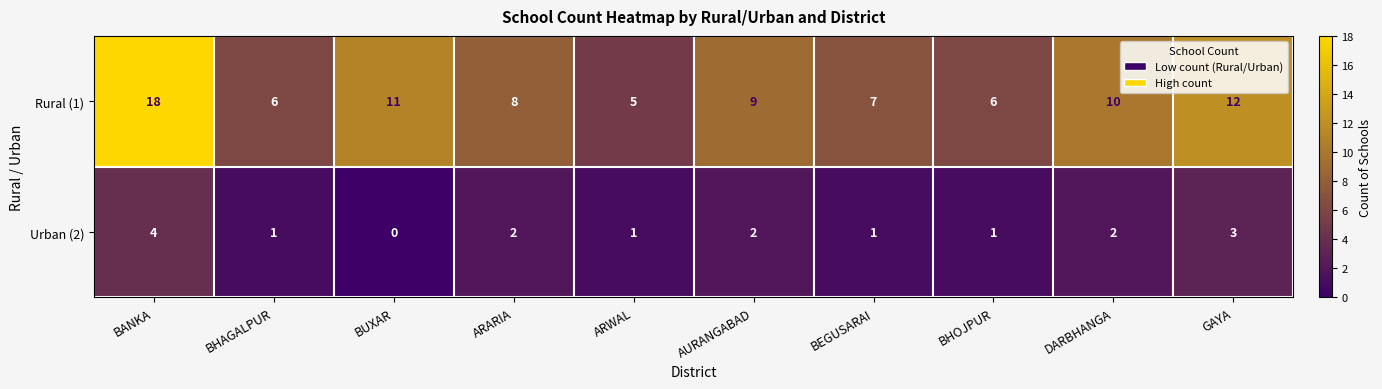

What is the sum of all Urban (2) values?

17